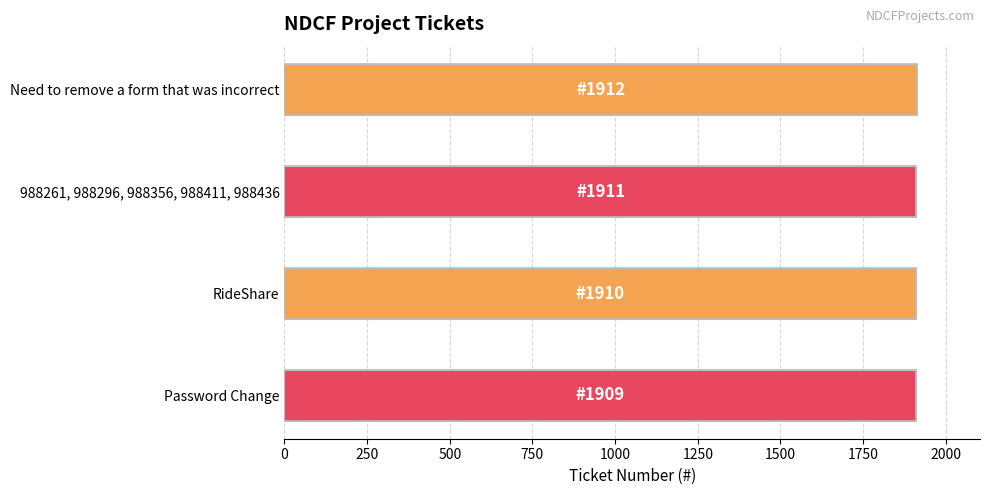

What is the approximate value at RideShare?

1910